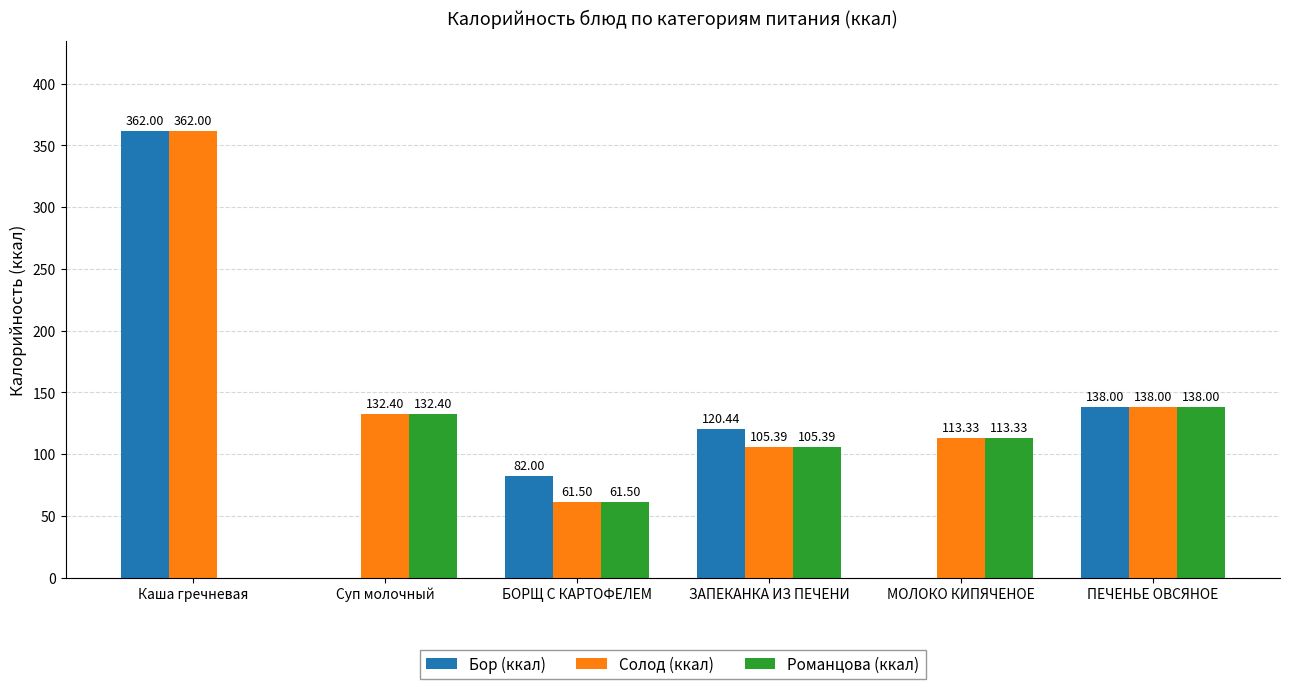

The value of Бор (ккал) at Каша гречневая is 362.0. True or false?

True